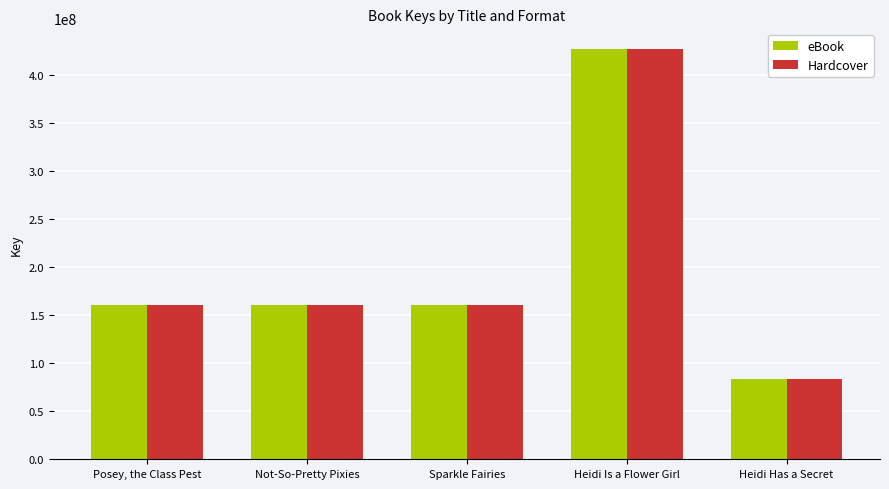

How many bars are there in total?

10